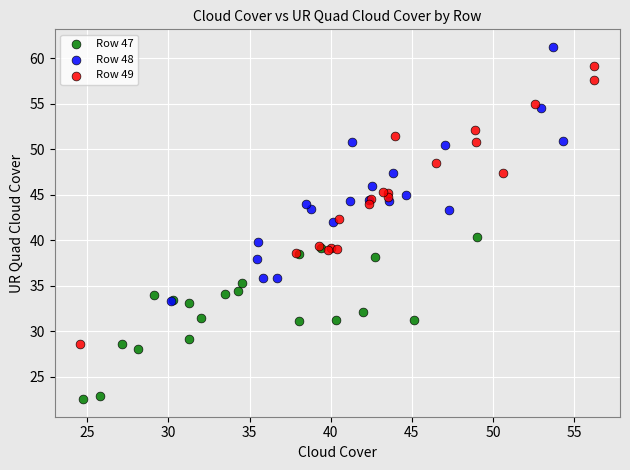

Which series has the largest Y range (max minus min)?

Row 49